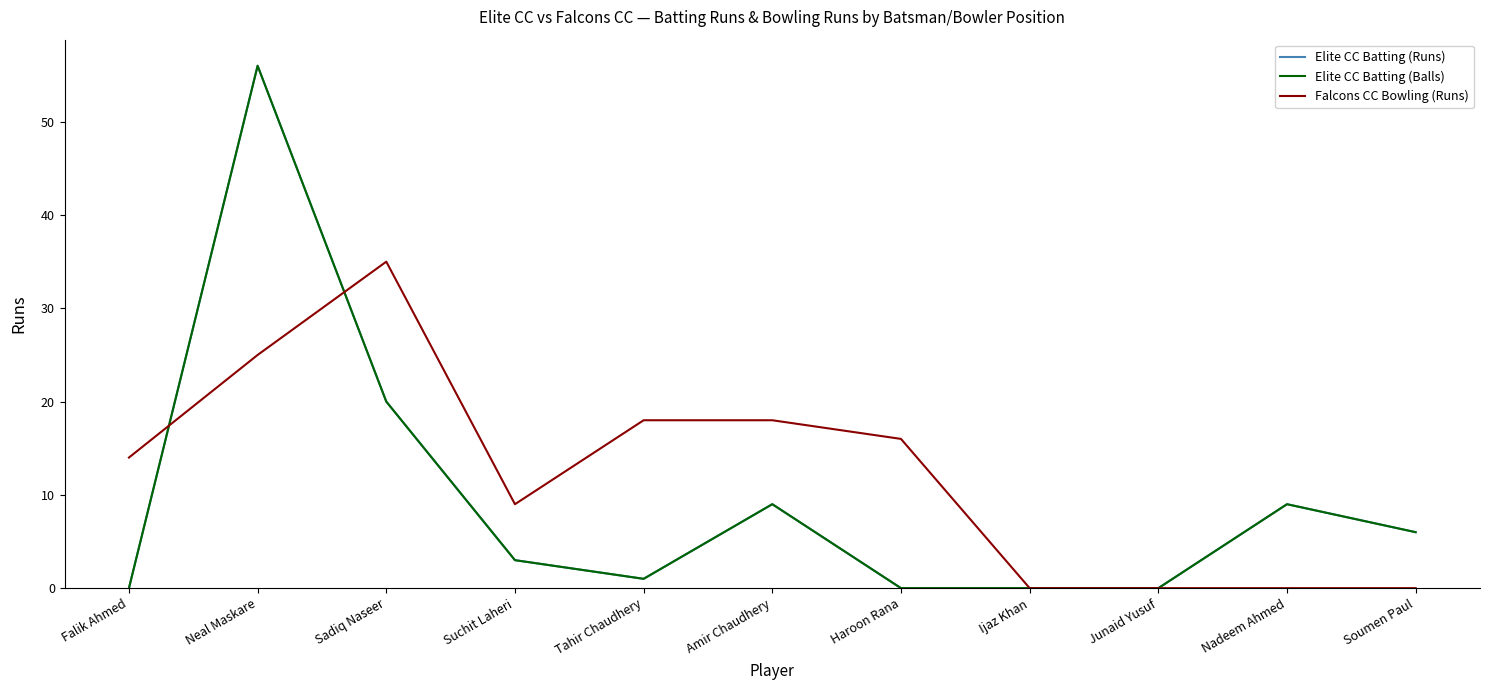

Does the chart have visible grid lines?

No